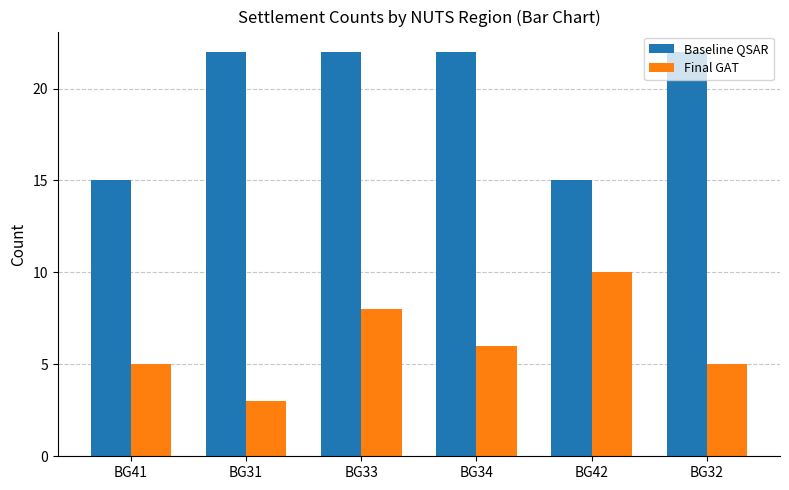

Which label corresponds to the smallest value in the chart?

BG31